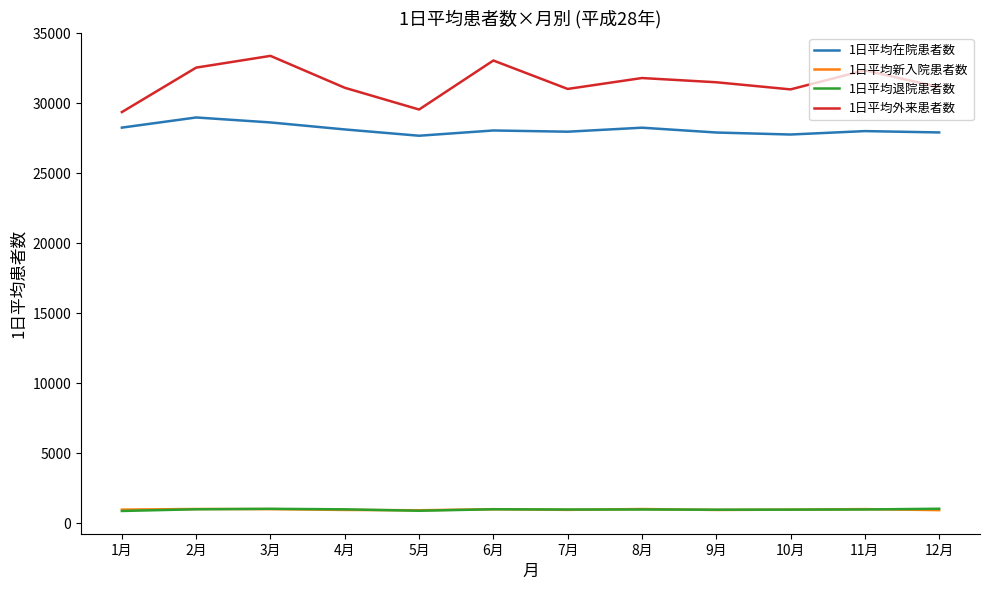

The 1日平均在院患者数 series shows 13984.1 at 6月. True or false?

False